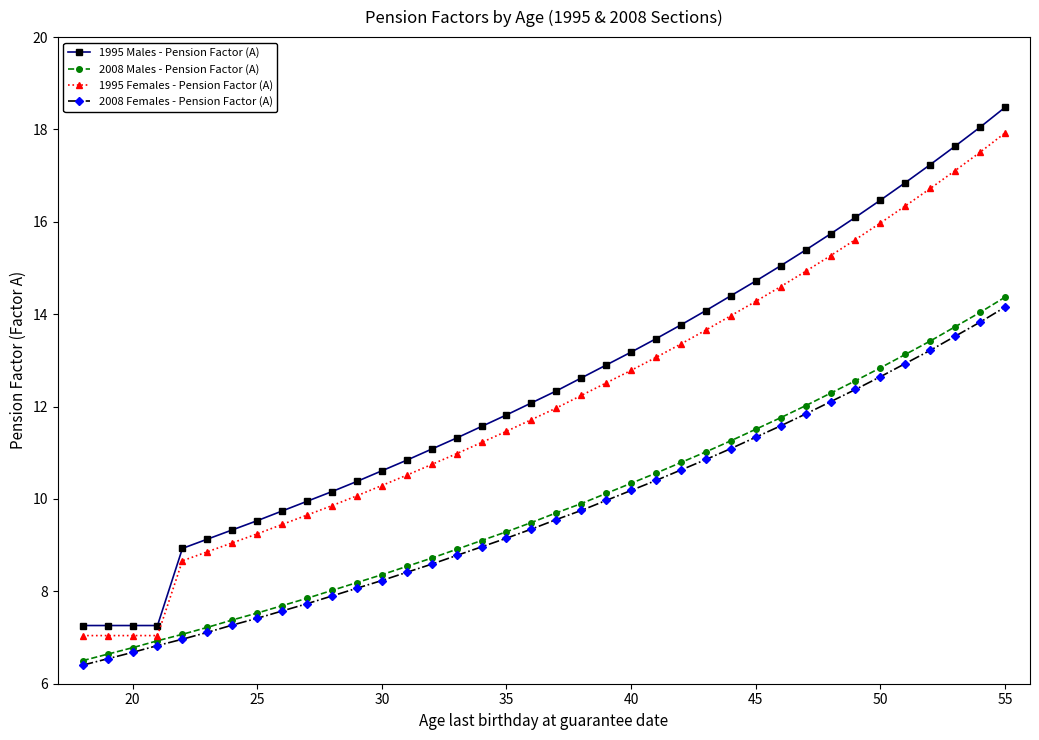

What is the value of the 1995 Males - Pension Factor (A) point at the 35th from the left?

17.2